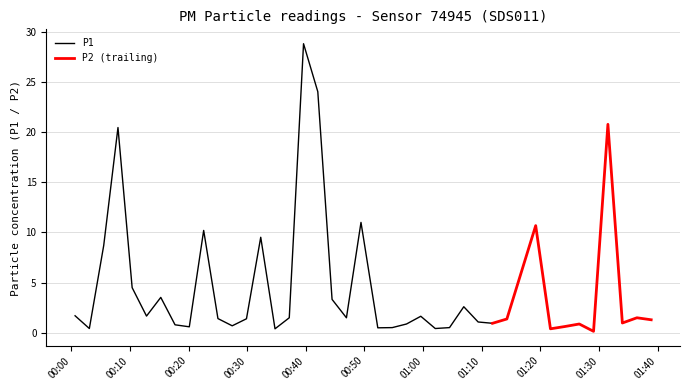

At which category is the sum across all series the highest?

16